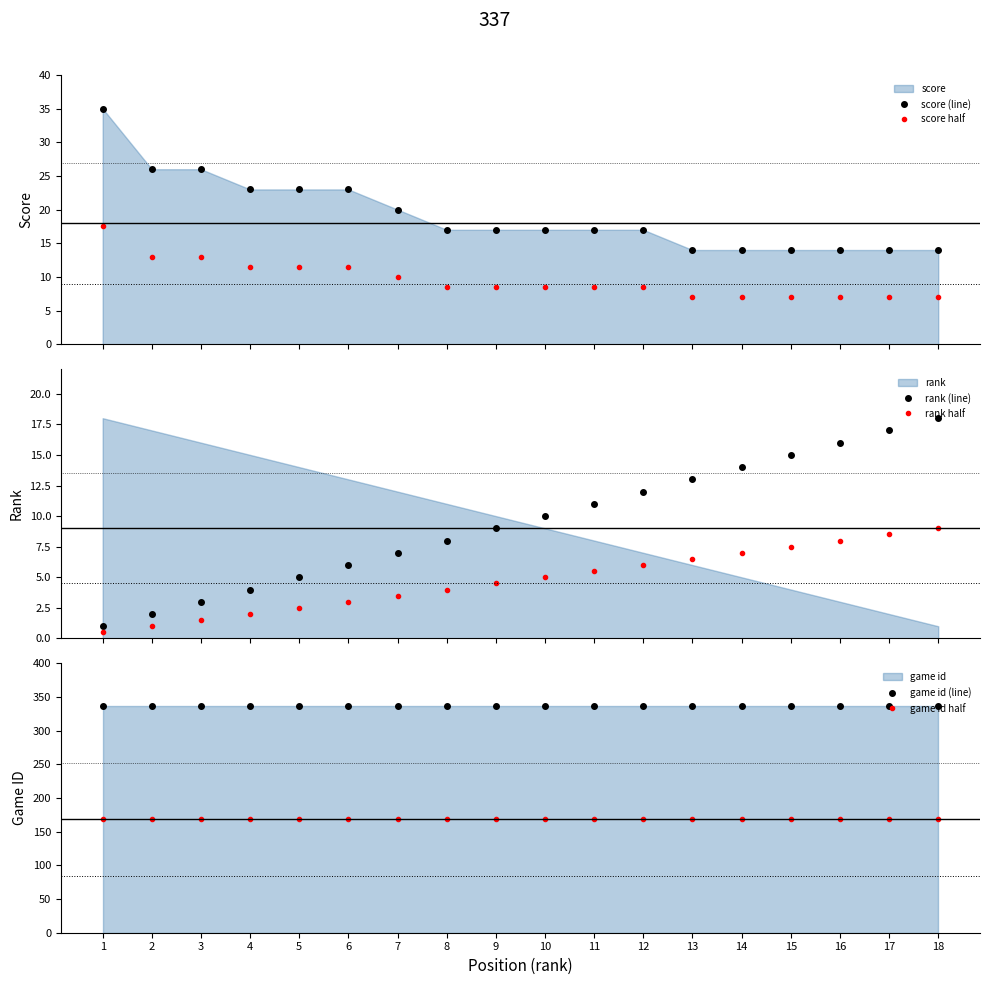

What is the total value across all series at 5?

547.5